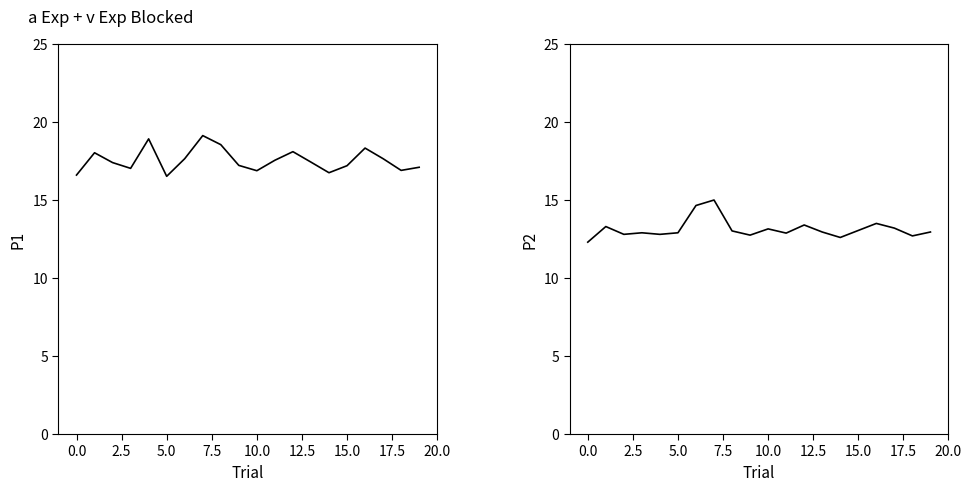

Rank the series by their average value, from lowest to highest.

P2, P1